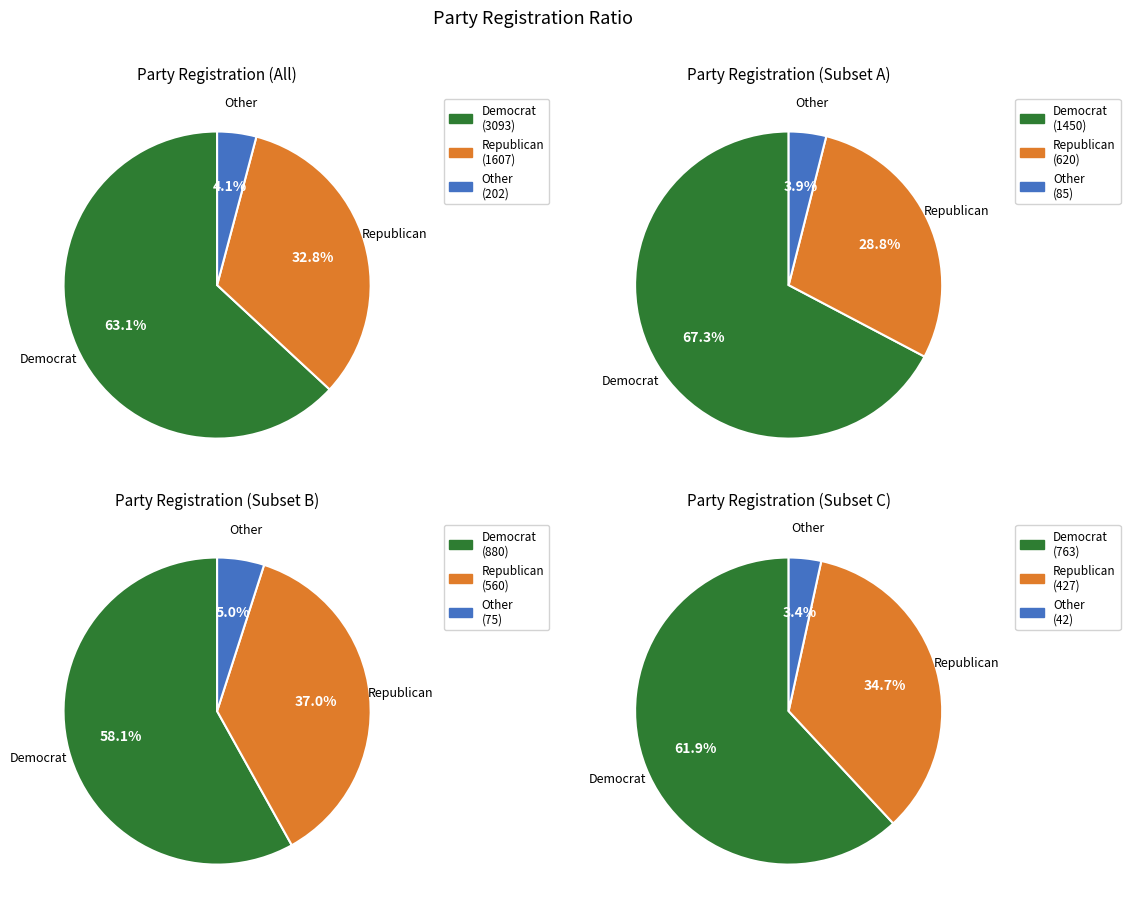

Which slice represents more than half of the pie?

dem